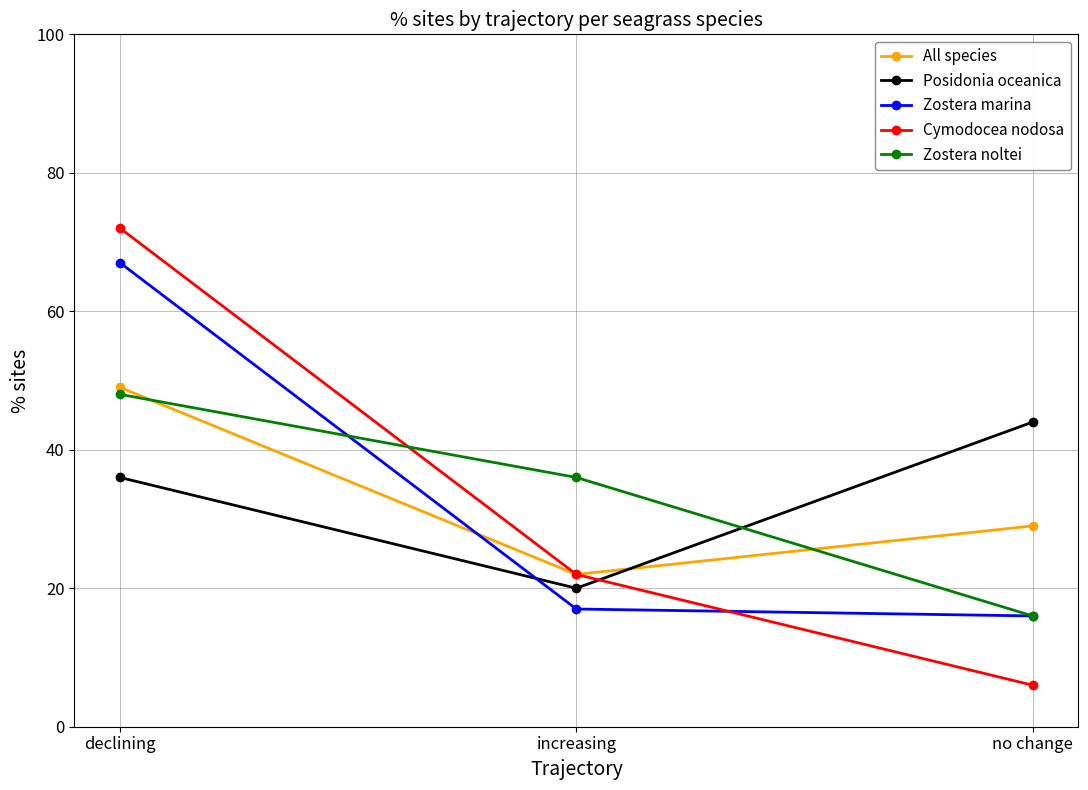

What is the sum of all All species values?

100